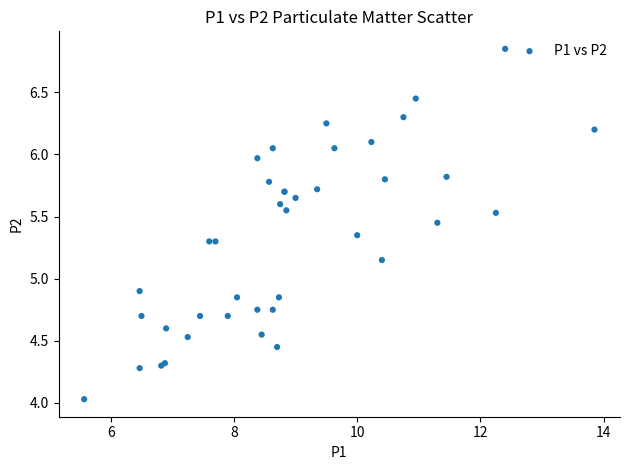

What Y value in the scatter plot is closest to 5?

4.9